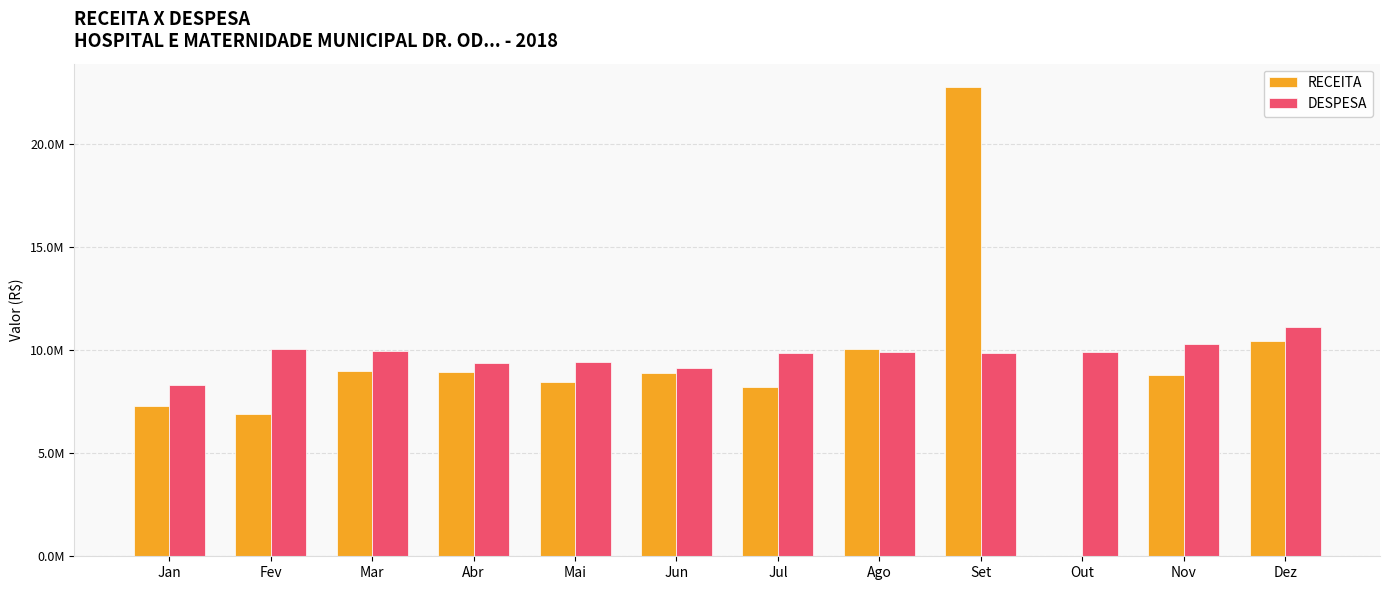

What is the smallest value displayed?

12367.2